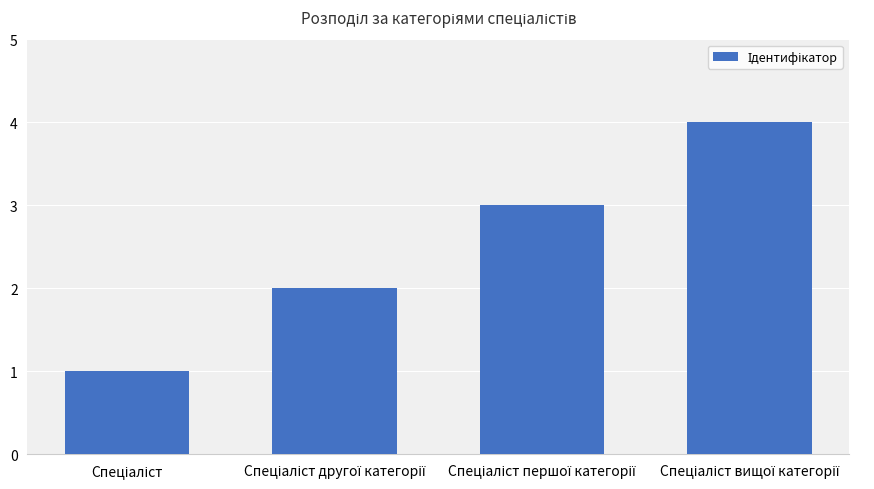

What is the difference between the maximum and minimum values?

3